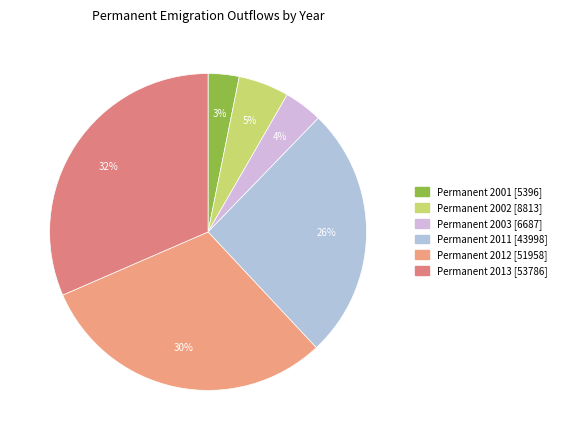

Is the sum of Permanent 2002 and Permanent 2012 greater than half?

No